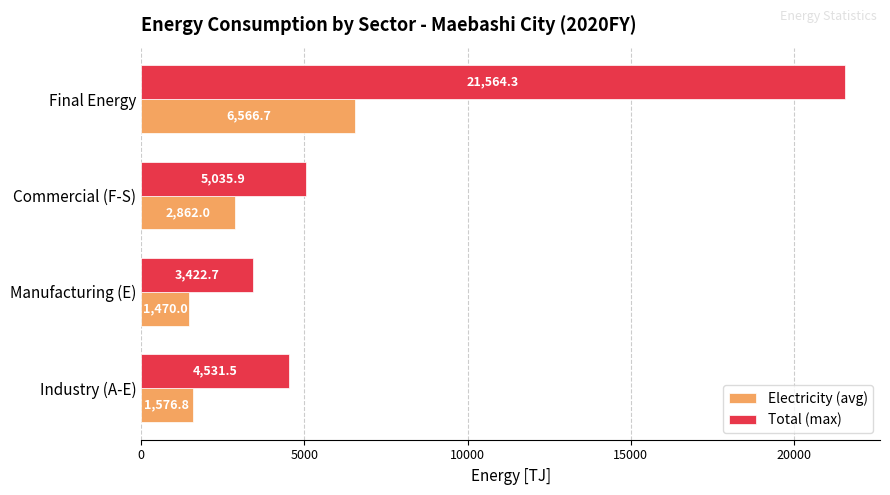

List the series in order of their overall mean, highest first.

Total (max), Electricity (avg)